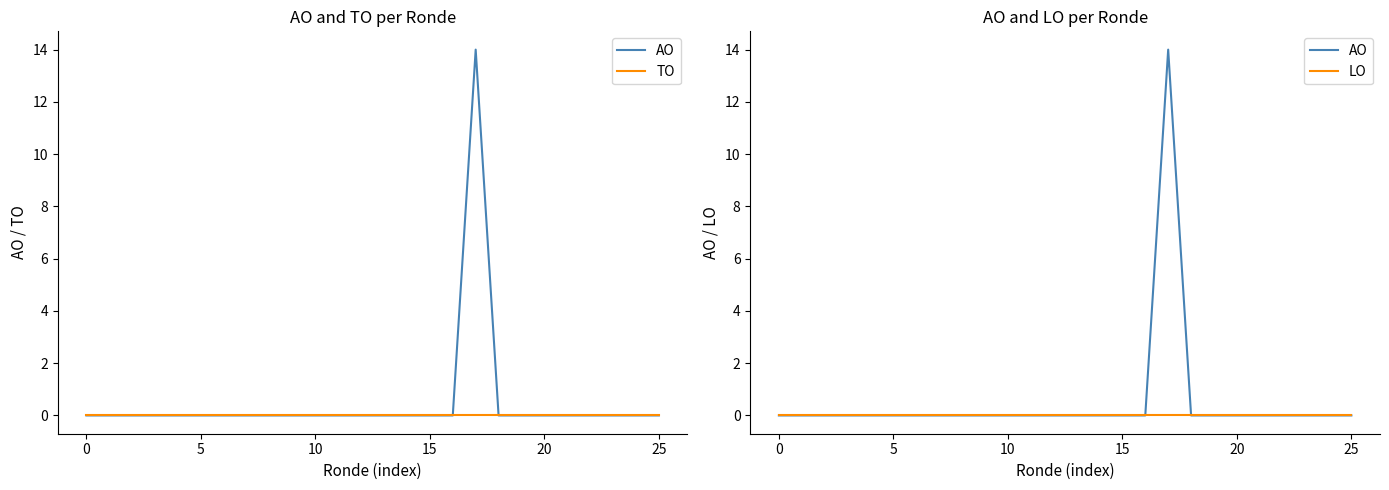

How many distinct data groups are displayed?

3